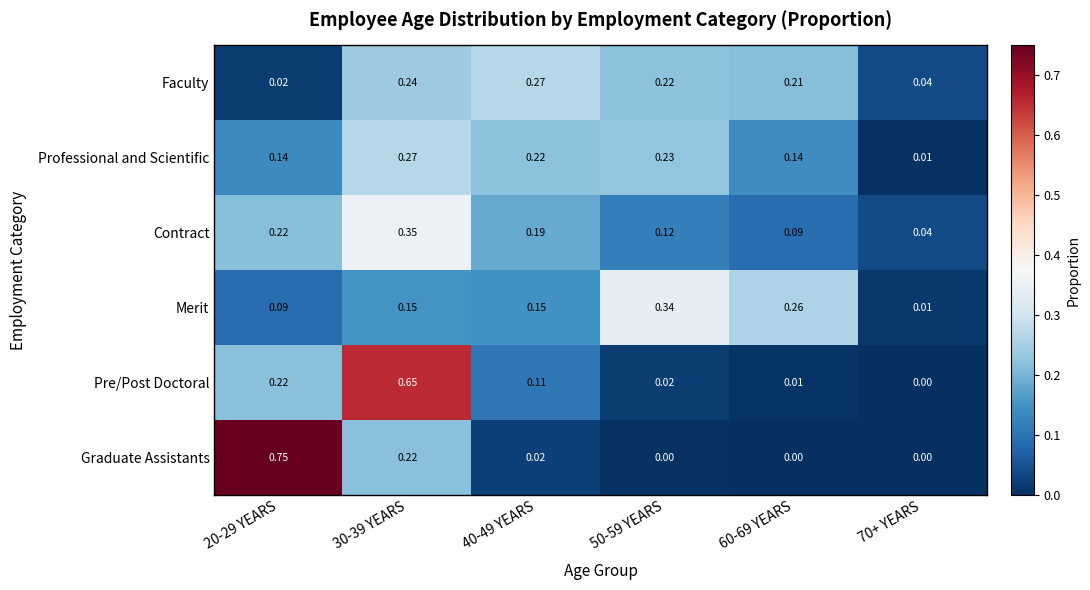

Rank the series at 30-39 YEARS from highest to lowest value.

Pre/Post Doctoral, Contract, Professional and Scientific, Faculty, Graduate Assistants, Merit